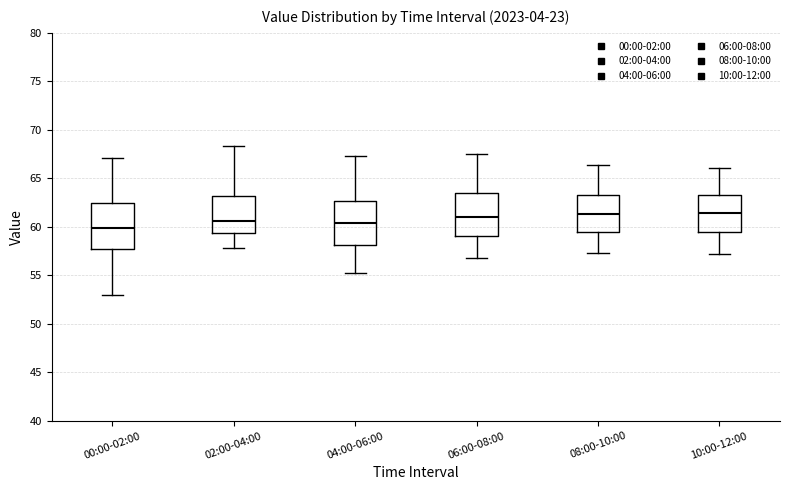

Reading left to right, read every box against the y-axis: the position of its median line, the range the box covers, and the ends of its whiskers. The values are not printed on the chart, so give them approximately, as read against the axis.

00:00-02:00: median 60.0, box 57.5 to 62.5, whiskers 53.0 to 67.0
02:00-04:00: median 60.5, box 59.5 to 63.0, whiskers 58.0 to 68.5
04:00-06:00: median 60.5, box 58.0 to 62.5, whiskers 55.5 to 67.5
06:00-08:00: median 61.0, box 59.0 to 63.5, whiskers 57.0 to 67.5
08:00-10:00: median 61.5, box 59.5 to 63.5, whiskers 57.5 to 66.5
10:00-12:00: median 61.5, box 59.5 to 63.5, whiskers 57.0 to 66.0